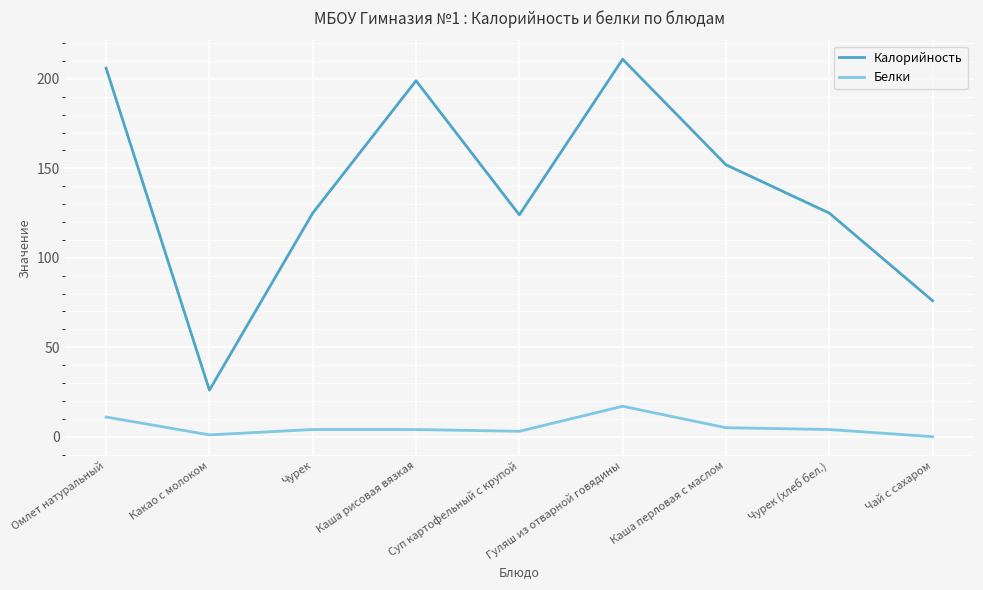

Rank the series at Чурек (хлеб бел.) from lowest to highest value.

Белки, Калорийность